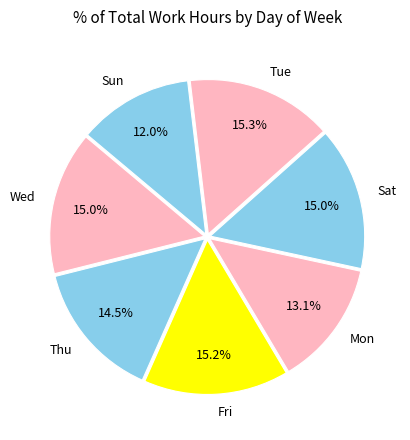

What is the ratio of the value at Mon to the value at Fri?

0.9